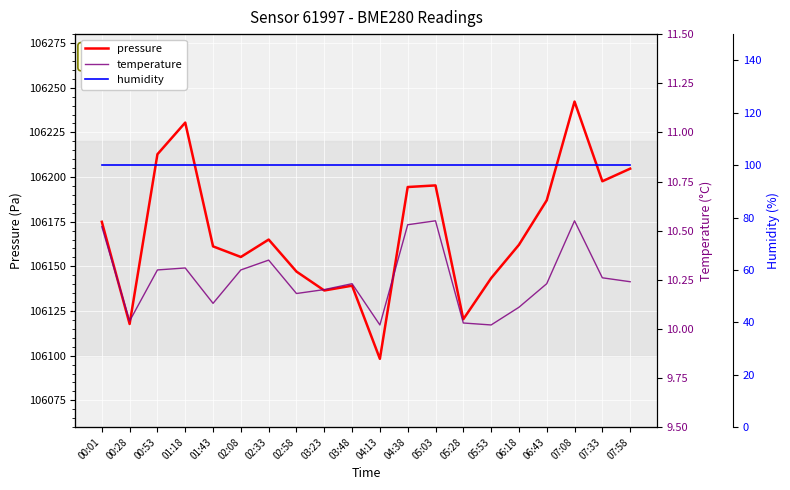

Which category has the highest value in the pressure series?

07:08